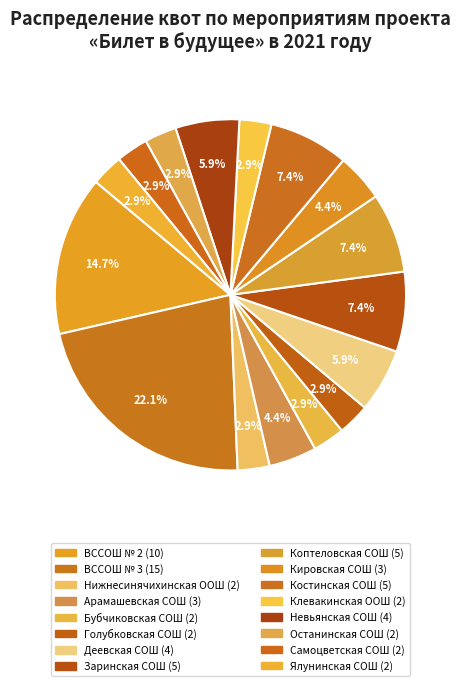

Is it true that Останинская СОШ is 17% of the pie?

False